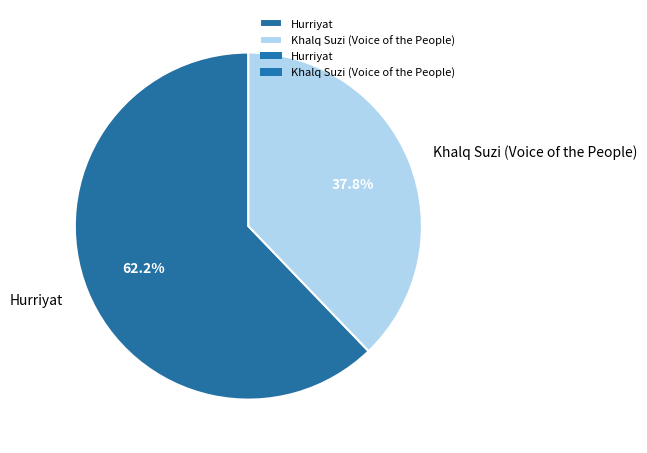

Between Hurriyat and Khalq Suzi (Voice of the People), which is larger?

Hurriyat